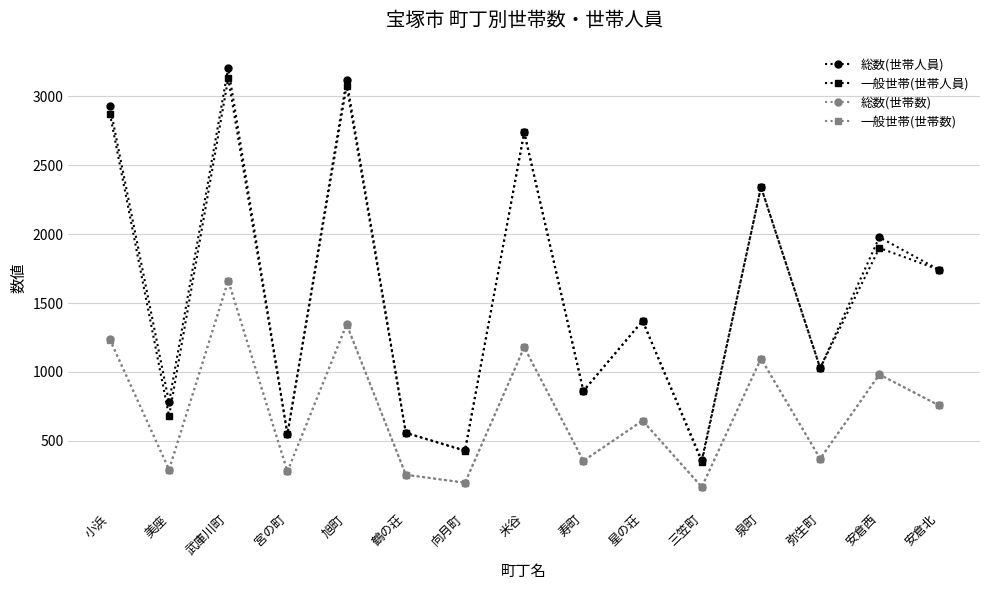

The 総数(世帯数) series shows 535 at 小浜. True or false?

False